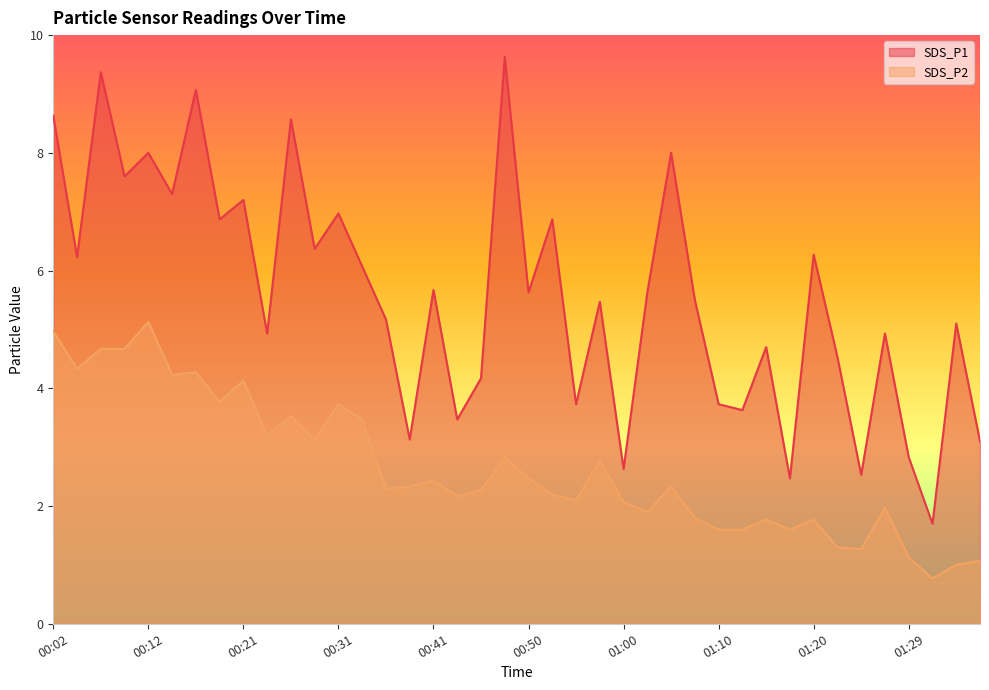

True or false: SDS_P1 has more than 2 points higher than both neighbors.

True